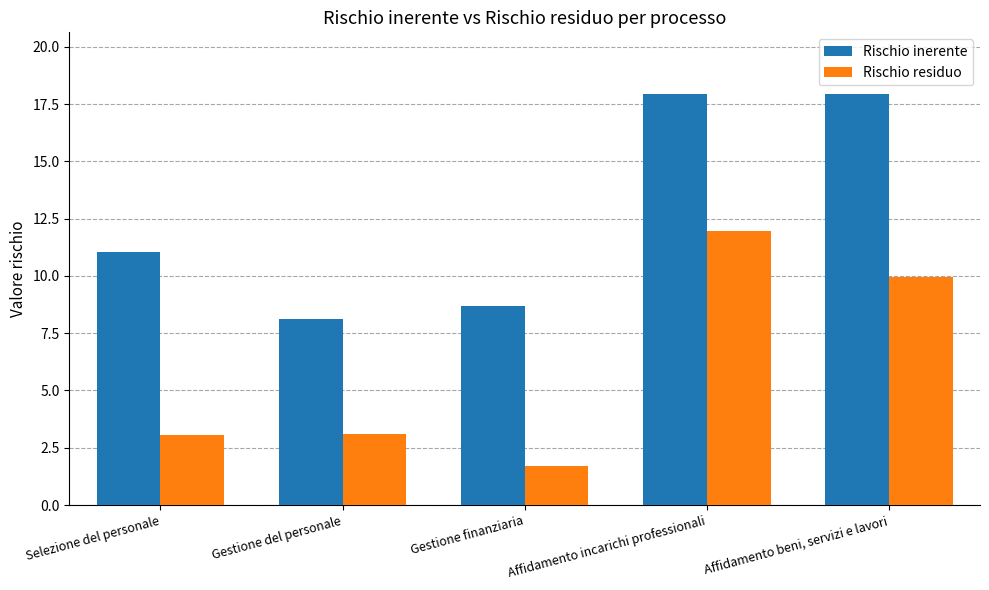

What is the highest value of the Rischio inerente series?

17.9